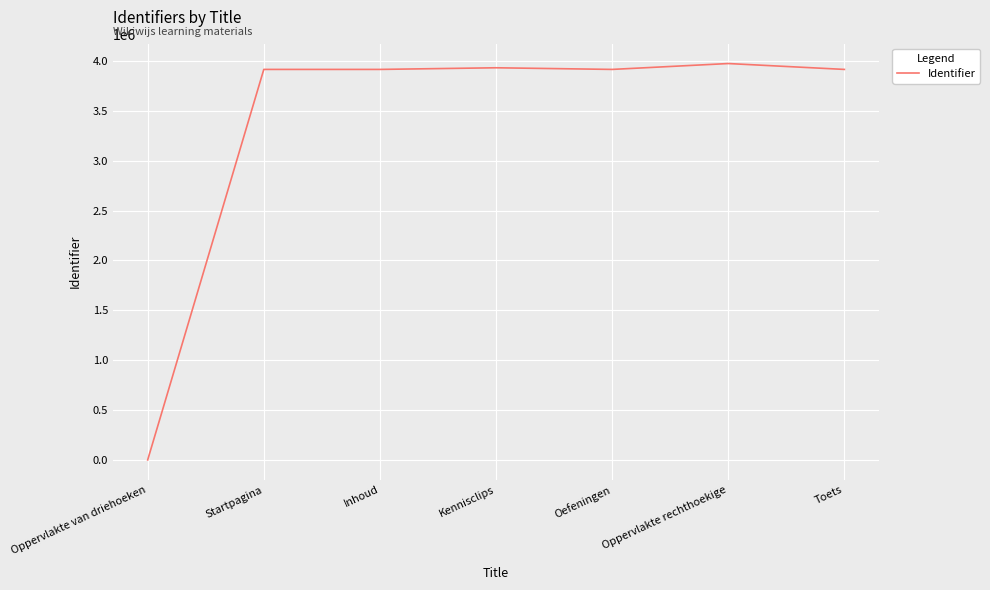

Where does the data first go above 3915787?

Kennisclips